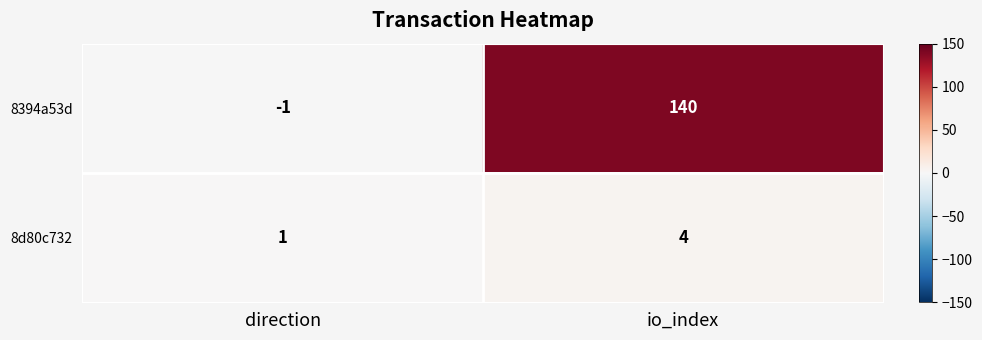

At direction, list the series in order from smallest to largest.

8394a53d, 8d80c732